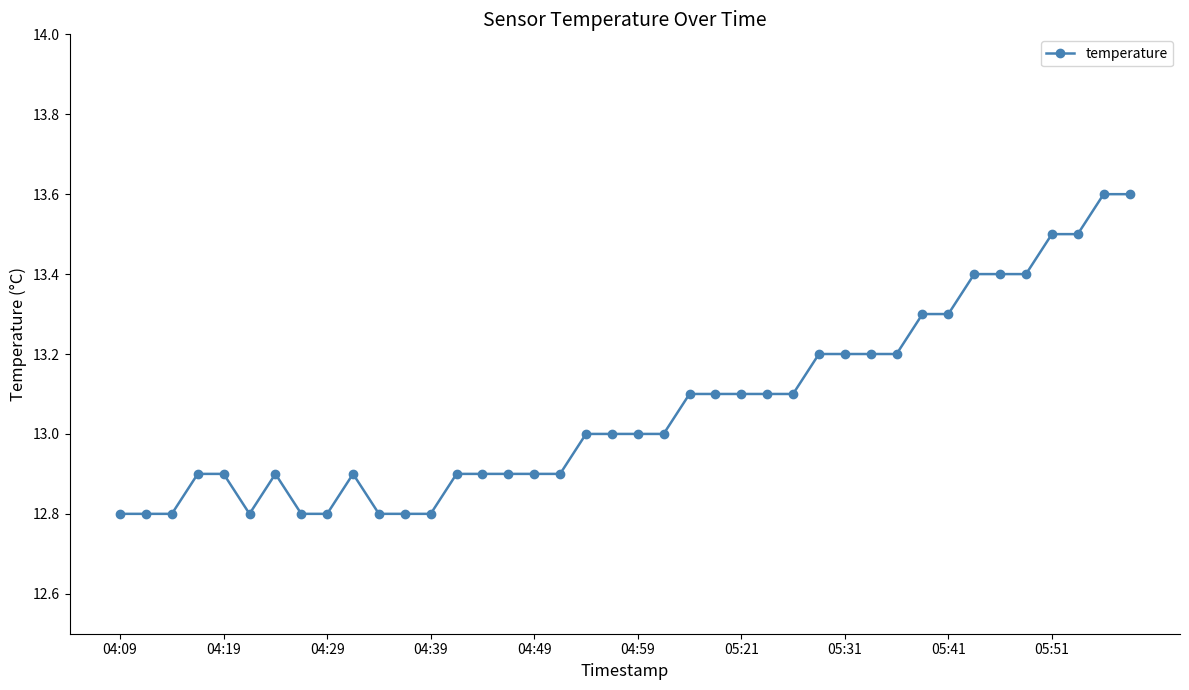

What is the greatest value displayed?

13.6